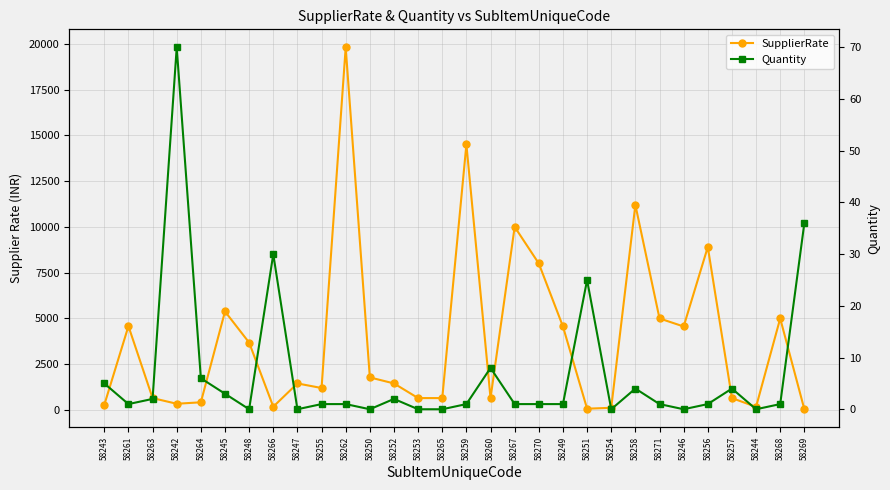

How many data points in SupplierRate are less than 1450?

14